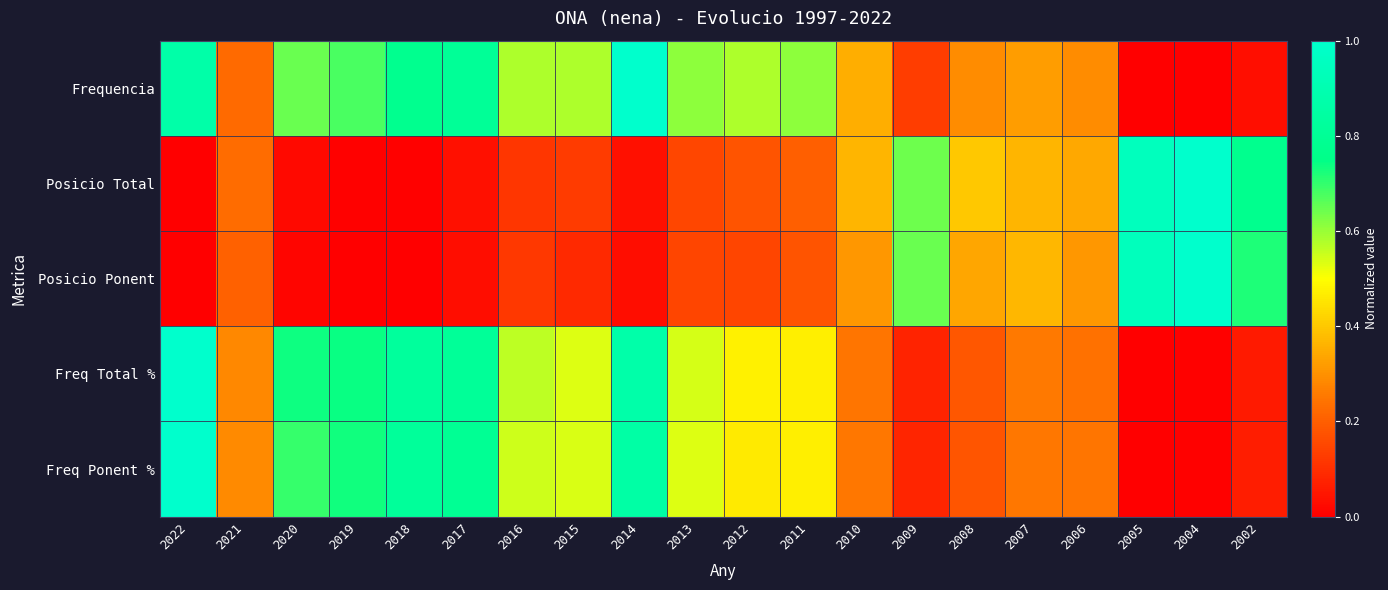

Rank the series by their maximum value, from lowest to highest.

Frequencia, Posicio Total, Posicio Ponent, Freq Total %, Freq Ponent %